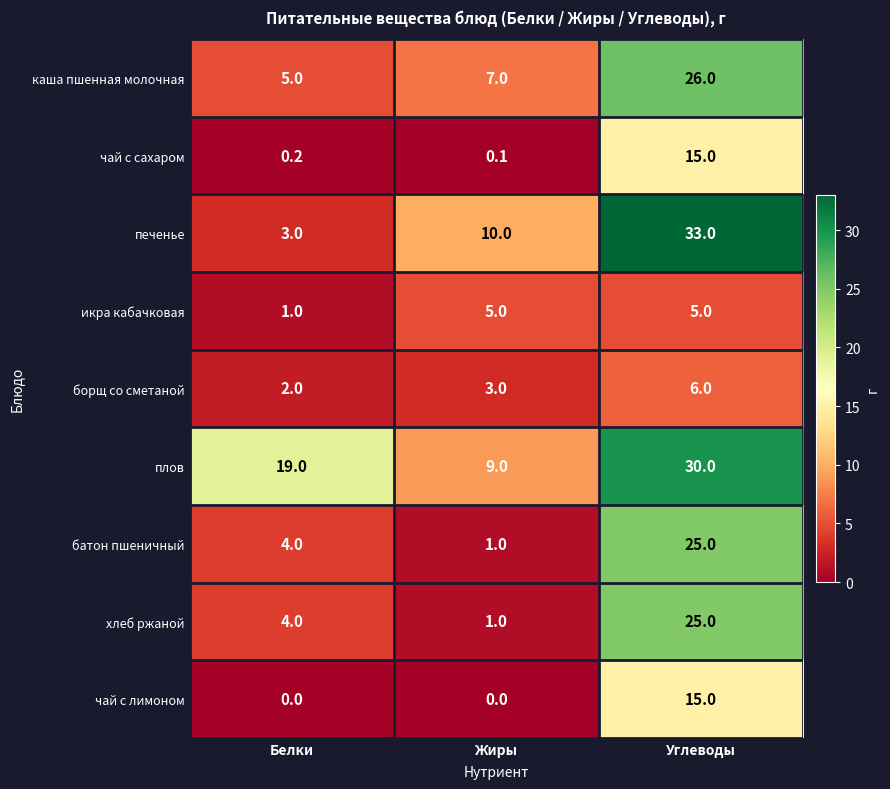

How many хлеб ржаной values are between 1 and 25?

3